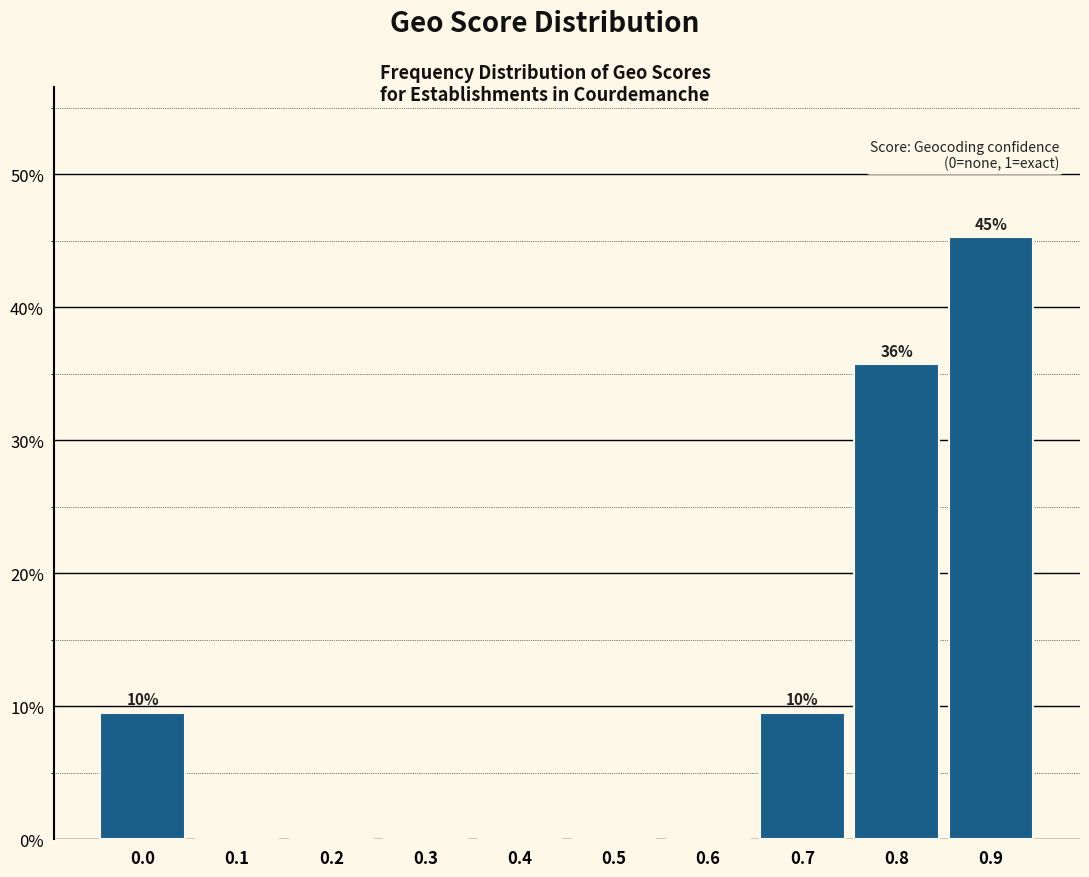

Reading left to right, what are all the values shown in this chart?

0.0=9.5	0.1=0.0	0.2=0.0	0.3=0.0	0.4=0.0	0.5=0.0	0.6=0.0	0.7=9.5	0.8=35.7	0.9=45.2